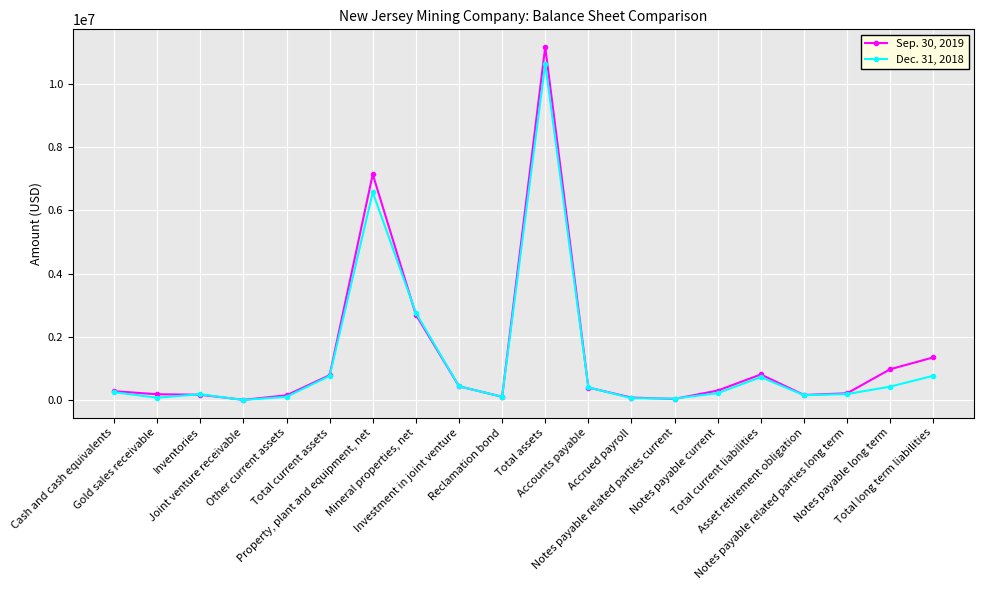

What is the minimum value shown in the chart?

2051